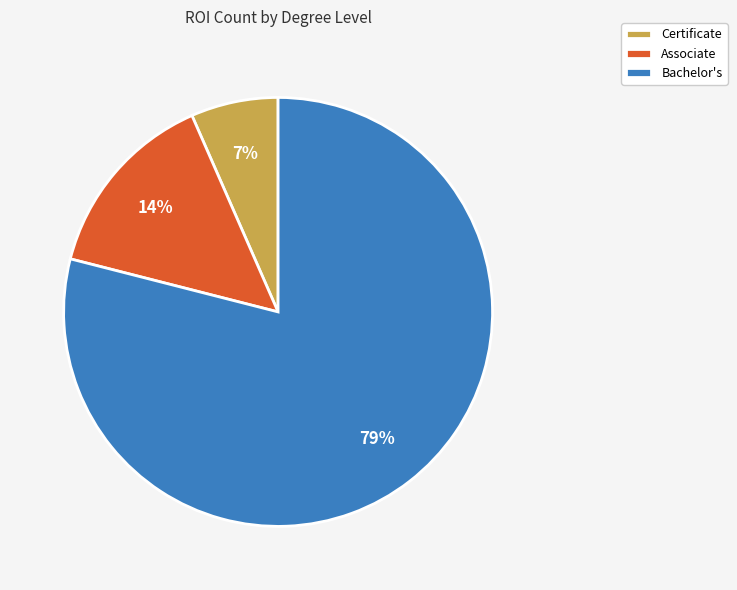

To the nearest percent, what is the difference between the largest and smallest slice percentages?

72%